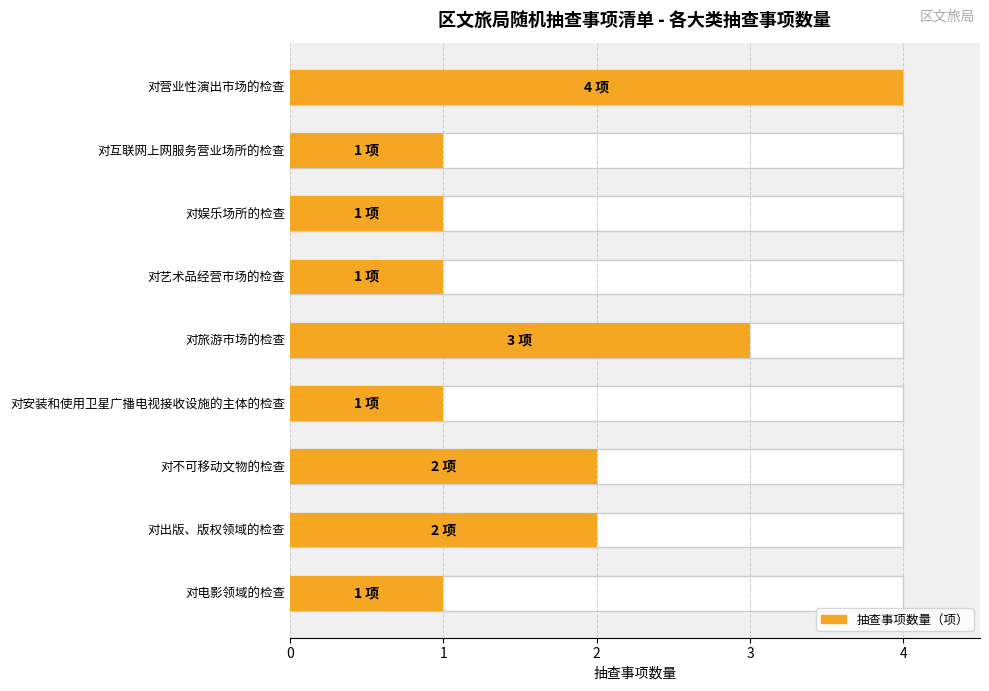

How many bars are there in total?

9